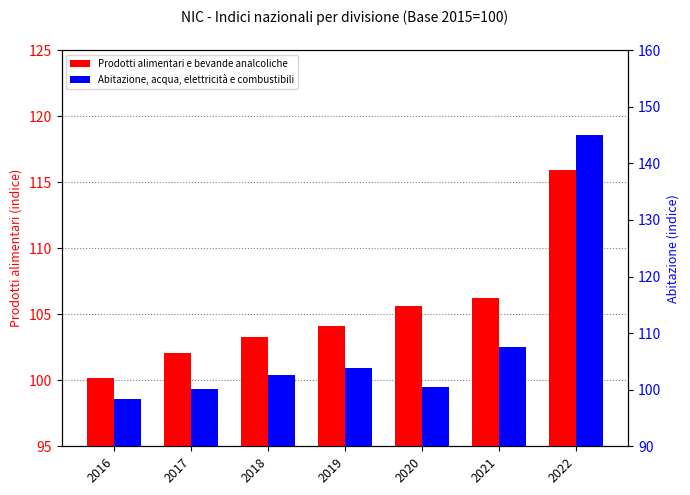

What is the smallest value displayed?

98.3